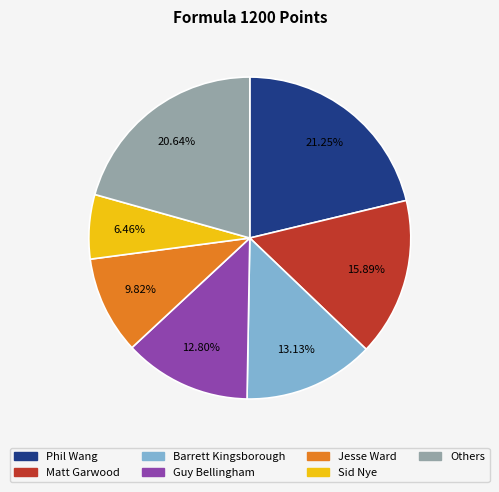

Is there a majority slice in this chart?

No